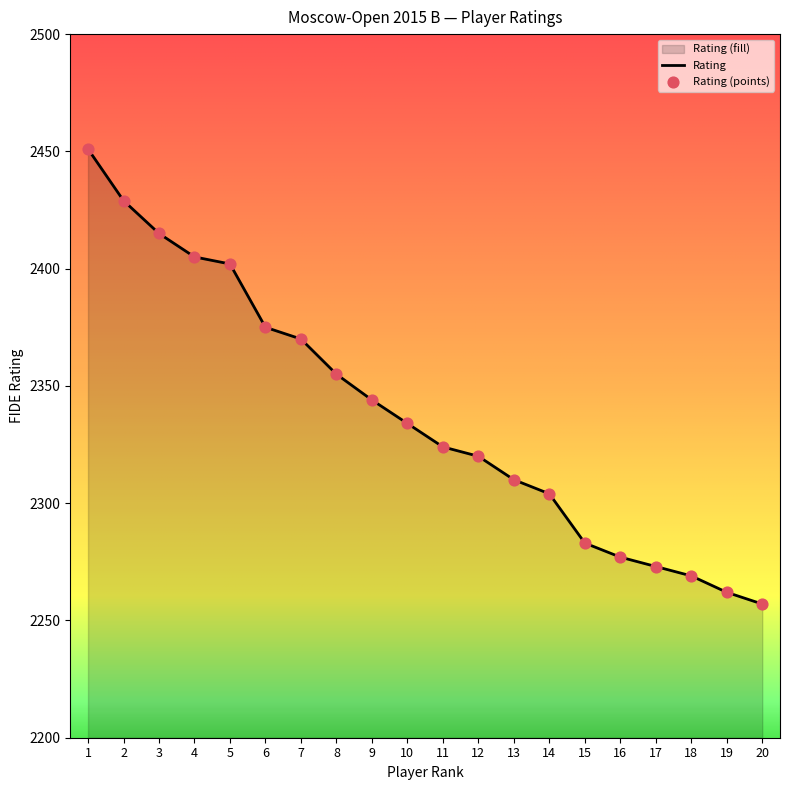

Which series has the largest total across all categories?

Rating